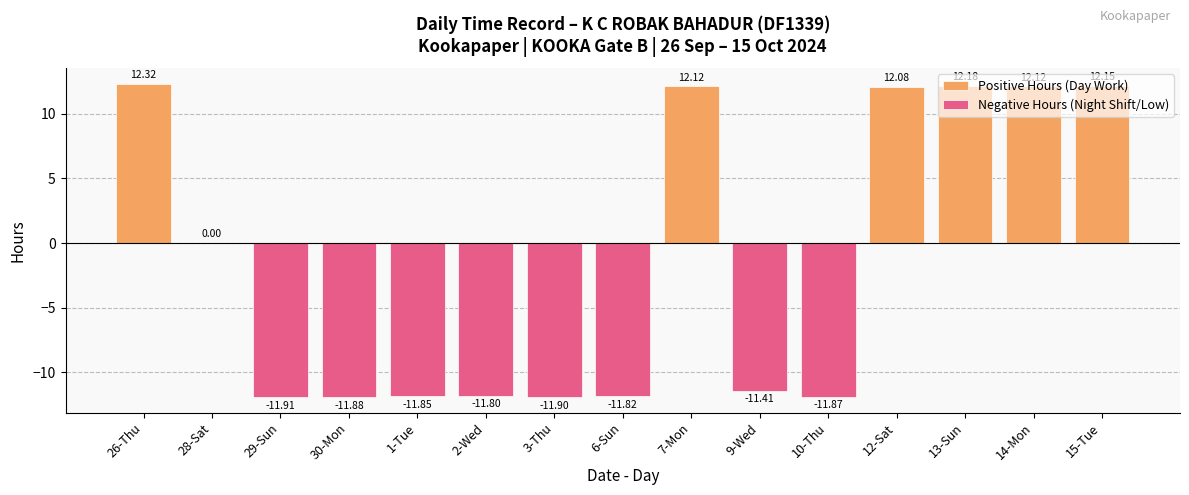

Rank the series at 14-Mon from highest to lowest value.

Positive Hours (Day Work), Negative Hours (Night Shift/Low)